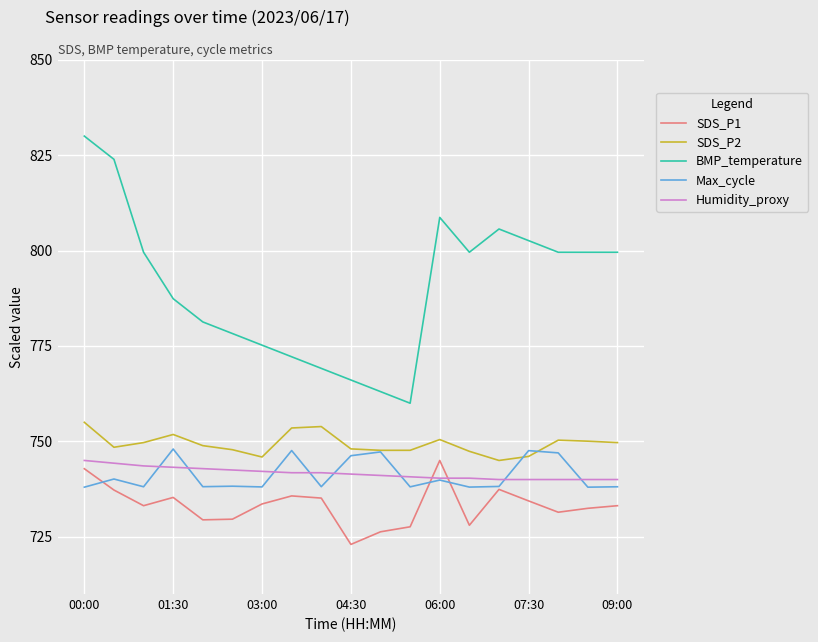

Which series has the largest total across all categories?

BMP_temperature